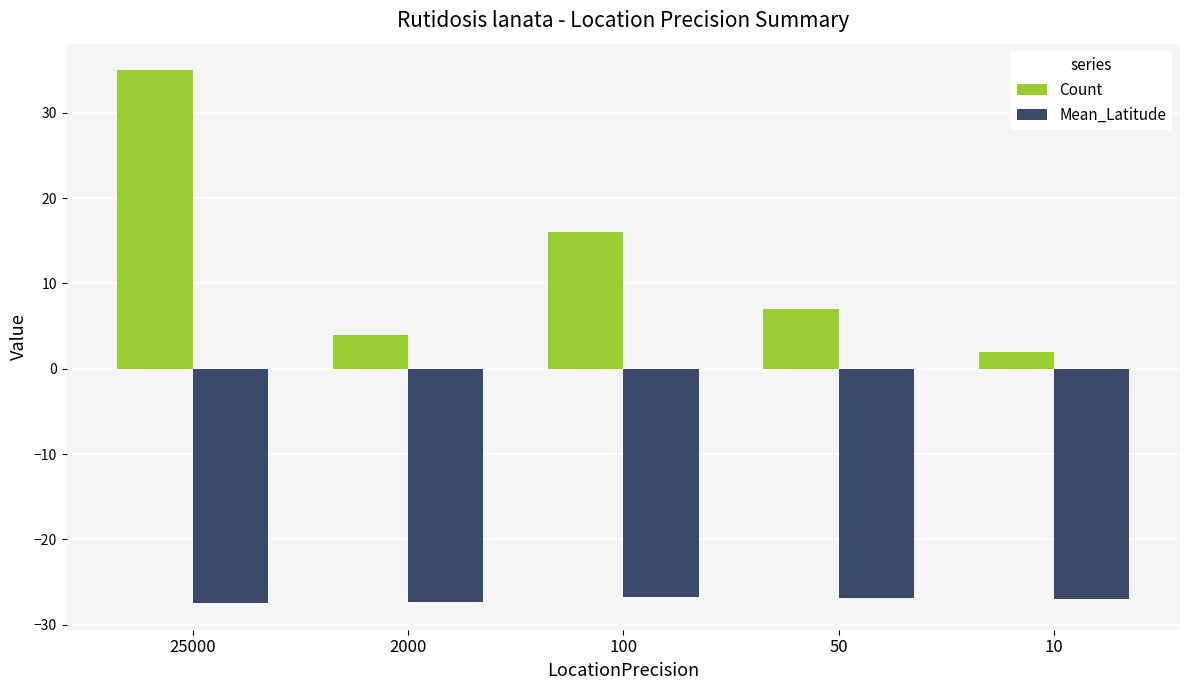

At 25000, list the series in order from smallest to largest.

Mean_Latitude, Count